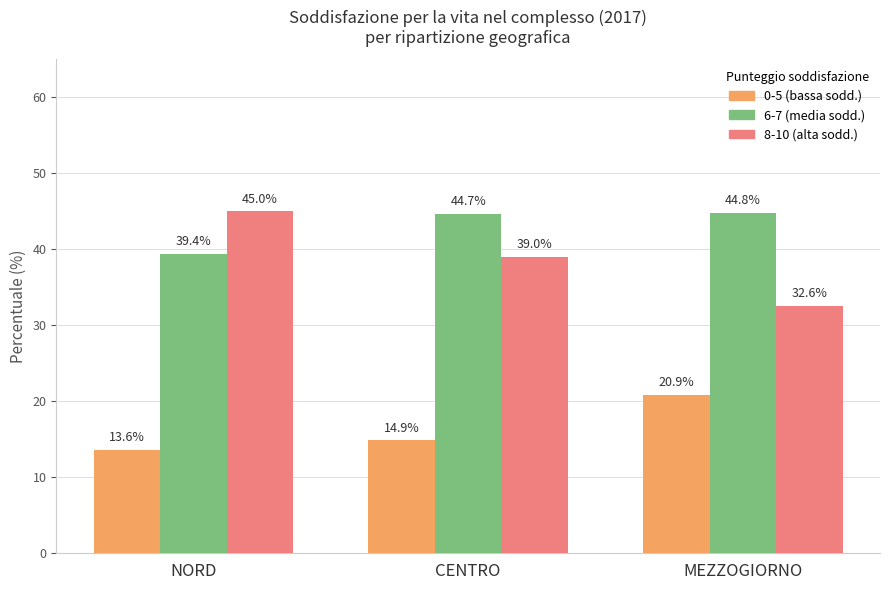

What is the total value across all series at CENTRO?

98.6